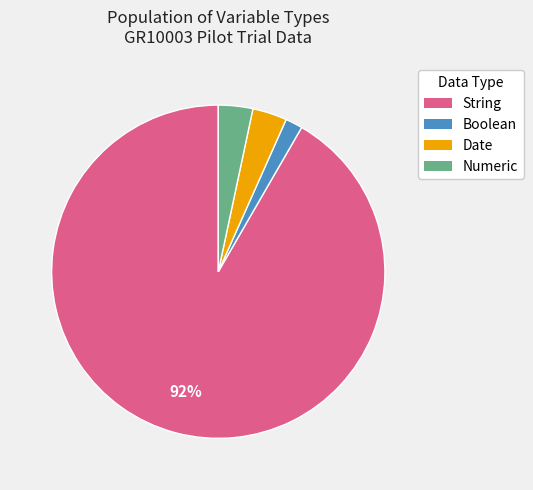

Is it true that Boolean is 2% of the pie?

True